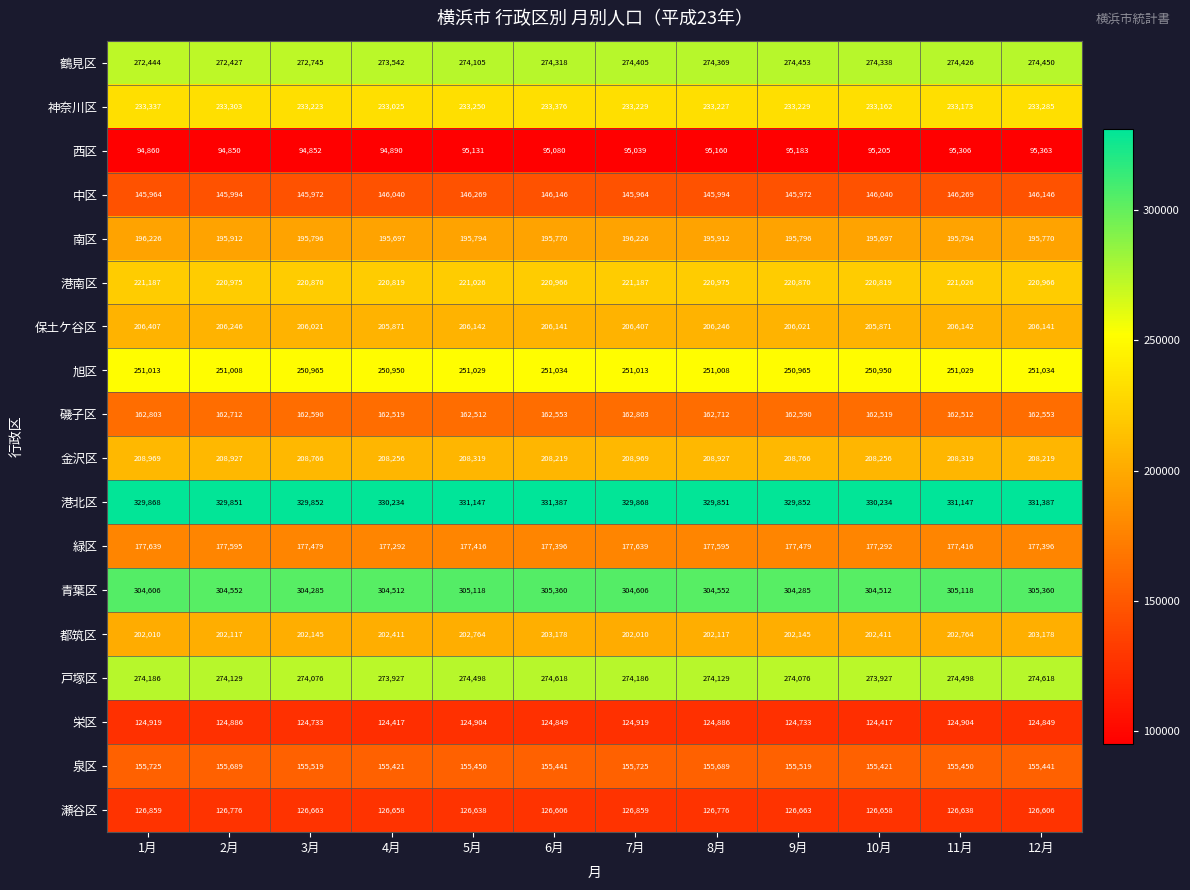

Between 4月 and 10月, which series saw the biggest shift?

鶴見区